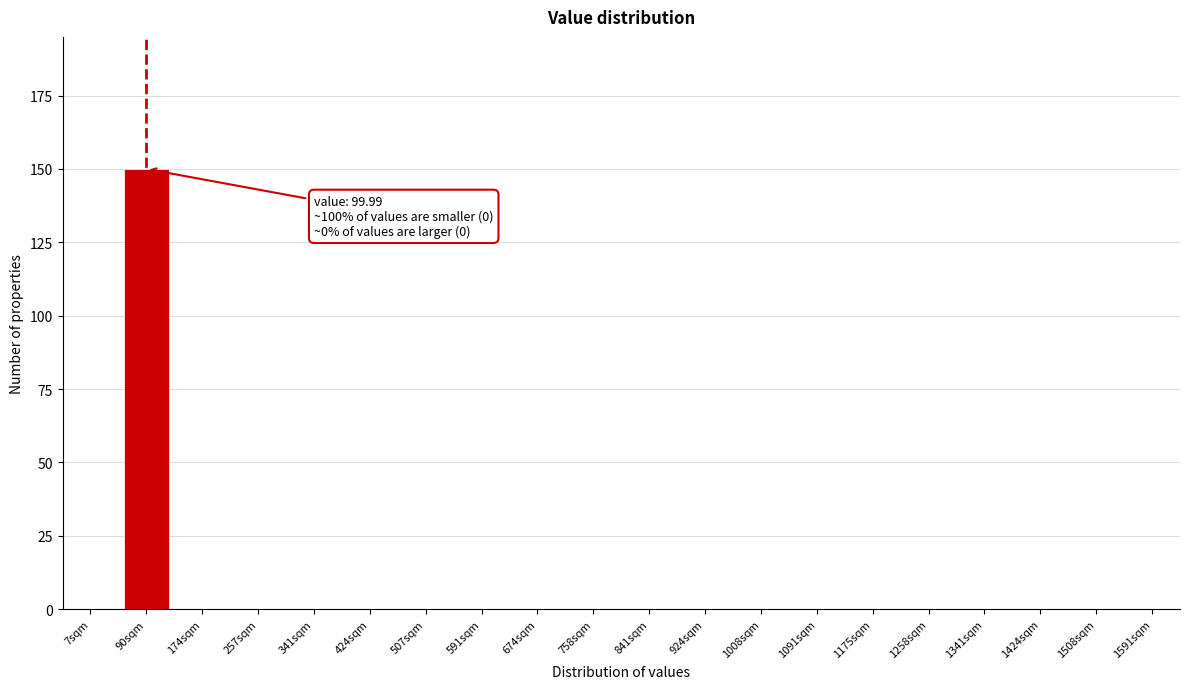

Reading right to left, what are all the values shown in this chart?

1591sqm=0	1508sqm=0	1424sqm=0	1341sqm=0	1258sqm=0	1175sqm=0	1091sqm=0	1008sqm=0	924sqm=0	841sqm=0	758sqm=0	674sqm=0	591sqm=0	507sqm=0	424sqm=0	341sqm=0	257sqm=0	174sqm=0	90sqm=150	7sqm=0